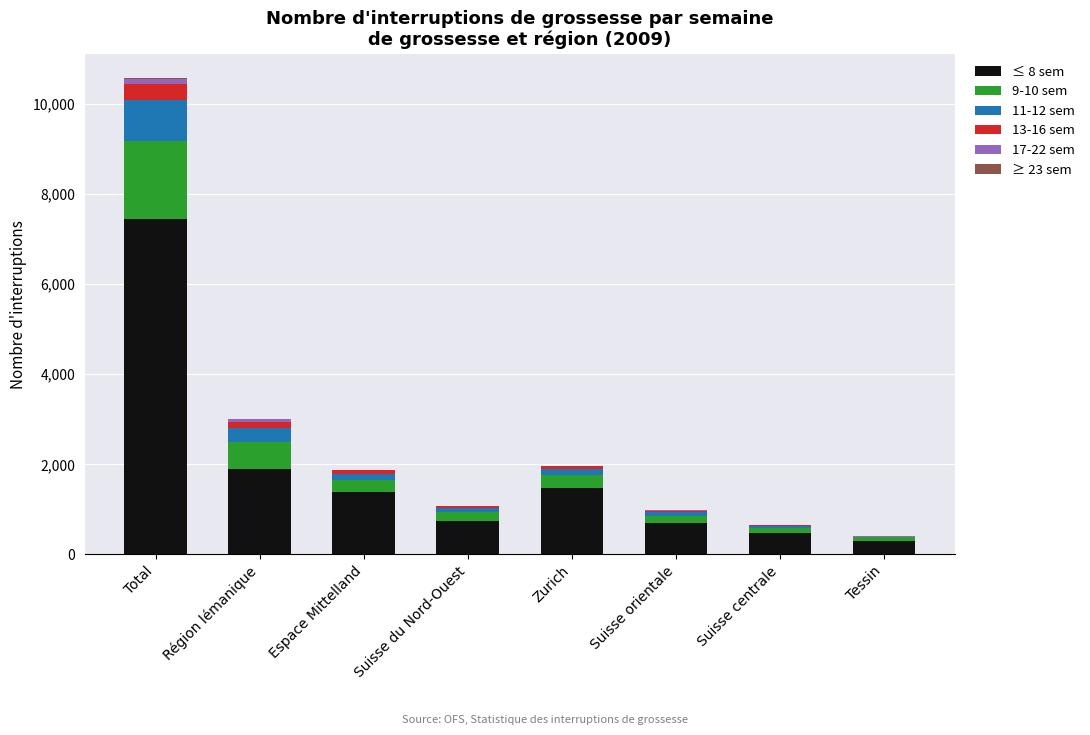

Is it true that ≤ 8 sem equals 735 at Espace Mittelland?

False